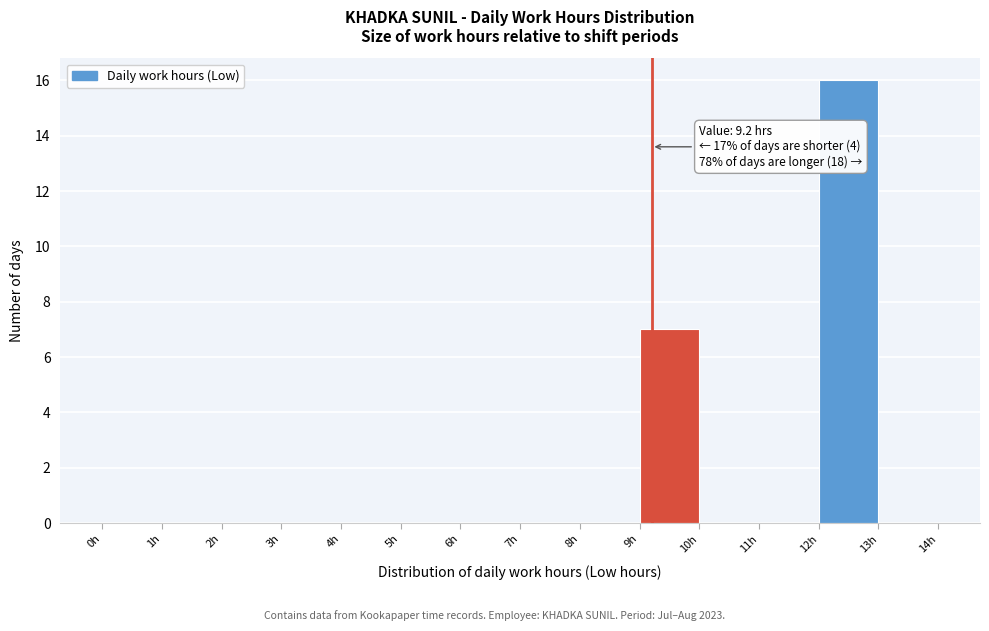

Over which range of the x-axis is the bar tallest?

12 to 13